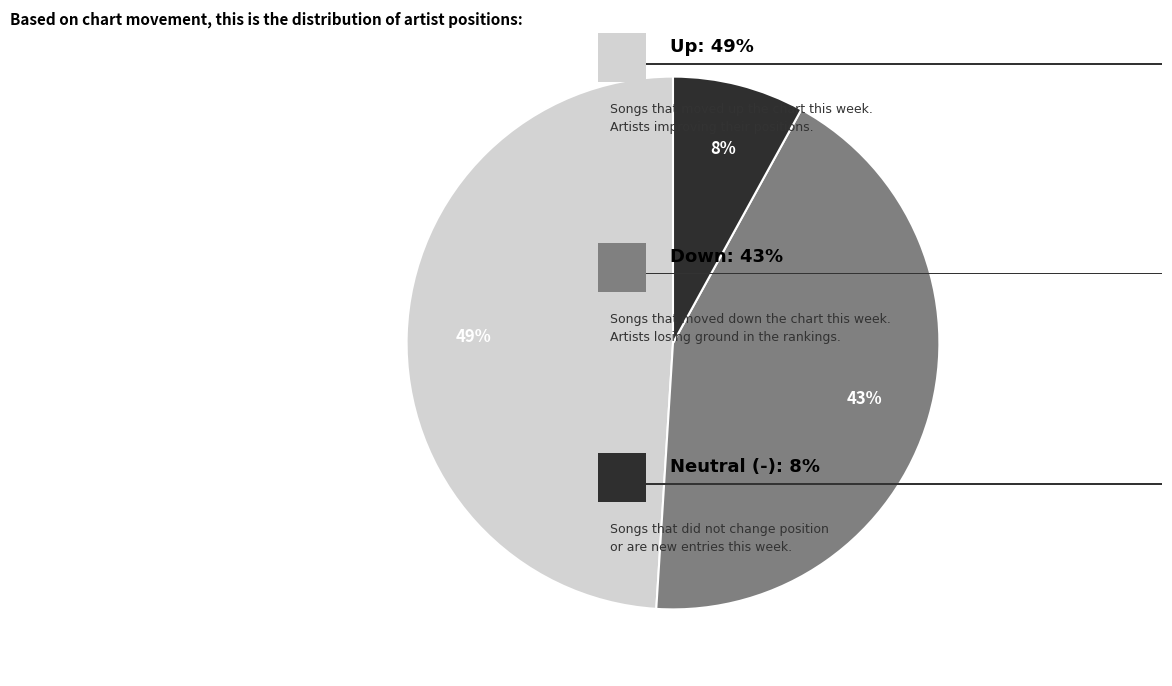

To the nearest percent, what is the average slice percentage?

33%